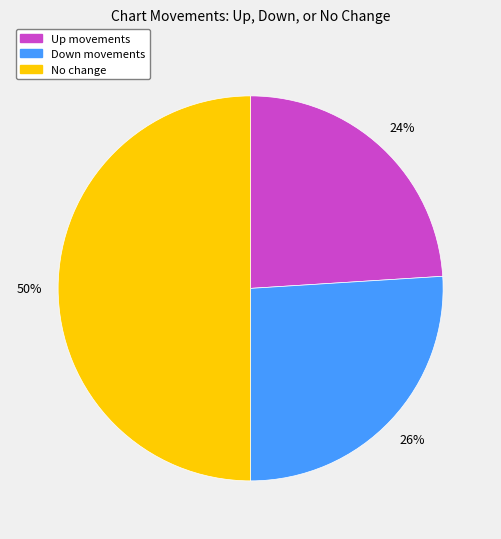

To the nearest percent, what is the average slice percentage?

33%